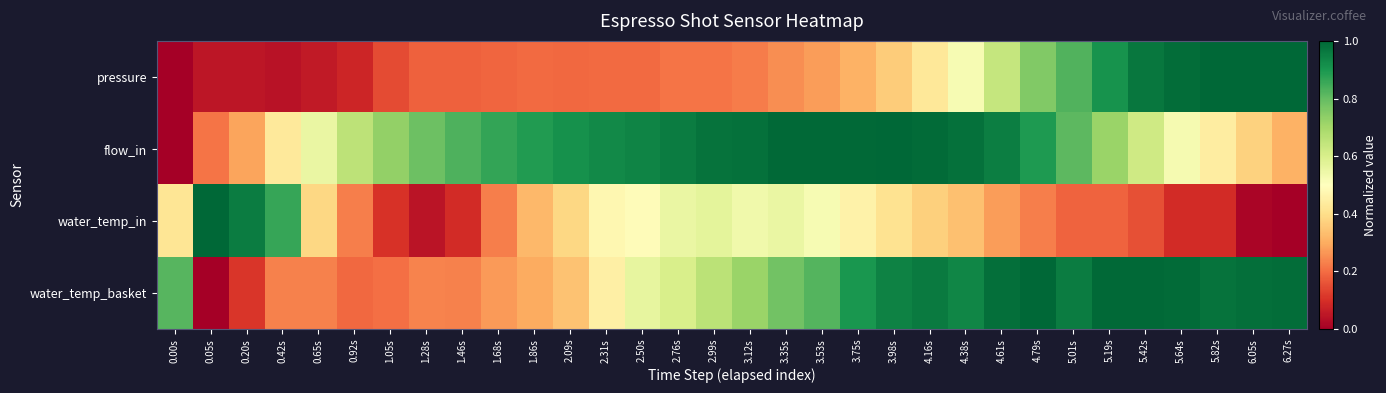

Rank the series at 1.05s from highest to lowest value.

flow_in, water_temp_basket, pressure, water_temp_in